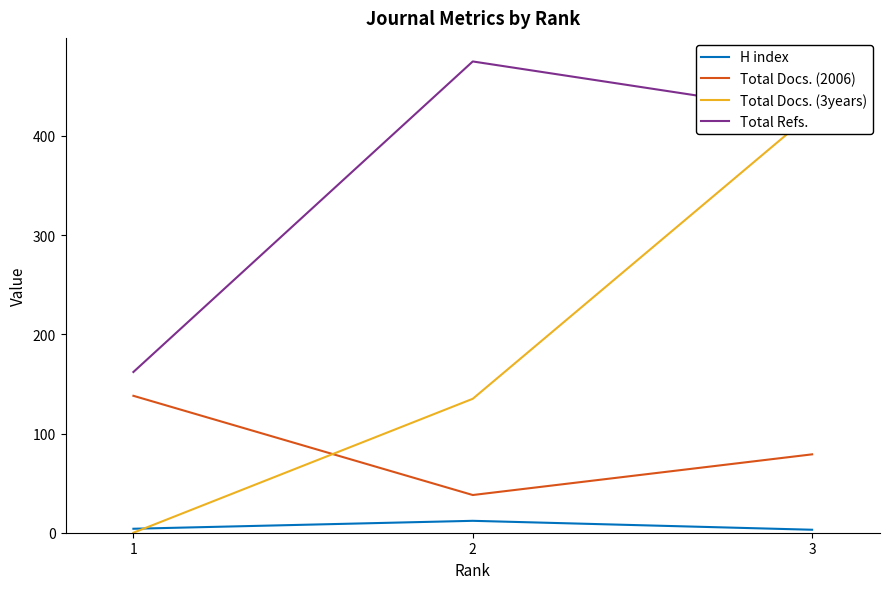

Is it true that H index equals 4 at 1?

True